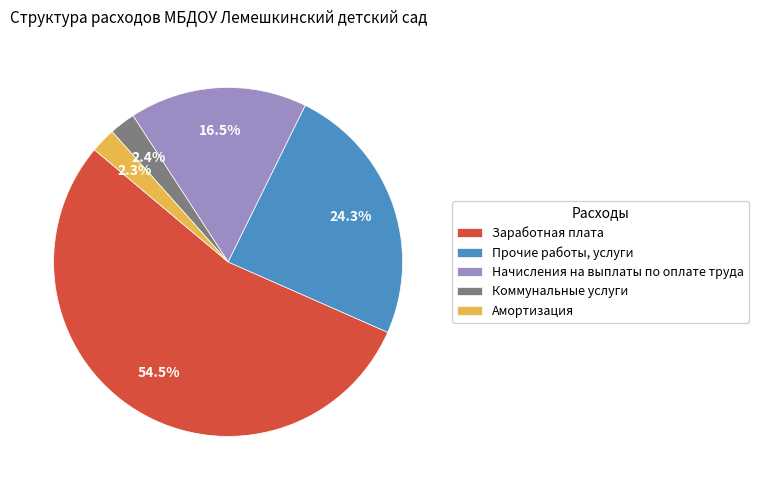

Is it true that Амортизация is 2% of the pie?

True